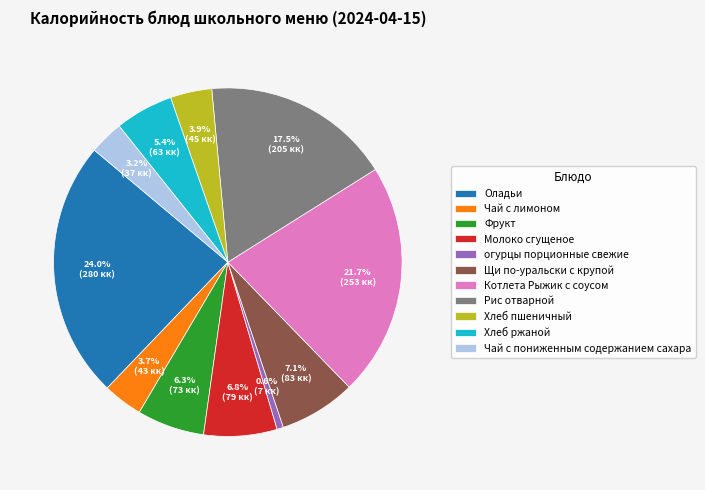

To the nearest percent, what is the difference between the largest and smallest slice percentages?

23%